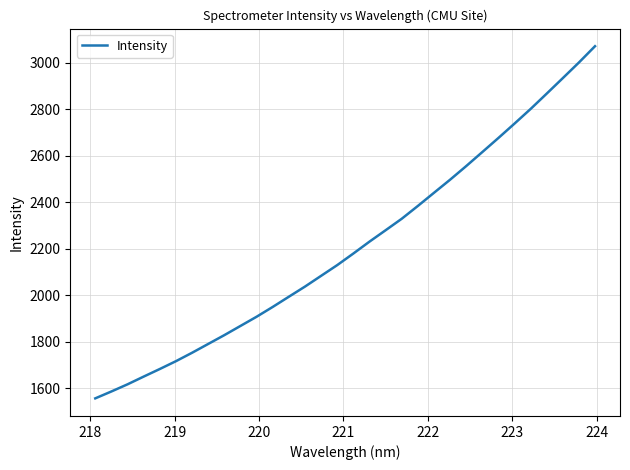

What is the difference between the second highest and second lowest values?

1415.5